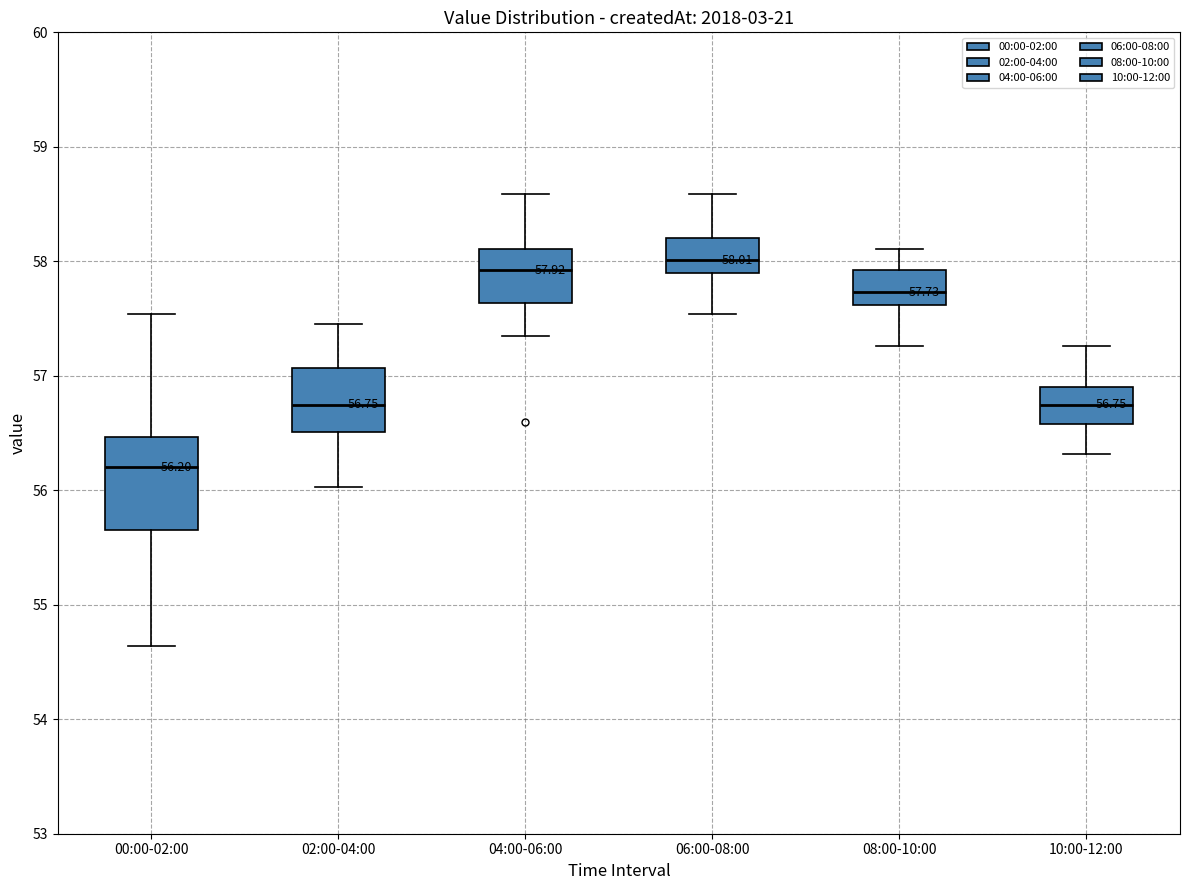

Comparing the boxes themselves (not the whiskers), which one is the tallest?

00:00-02:00